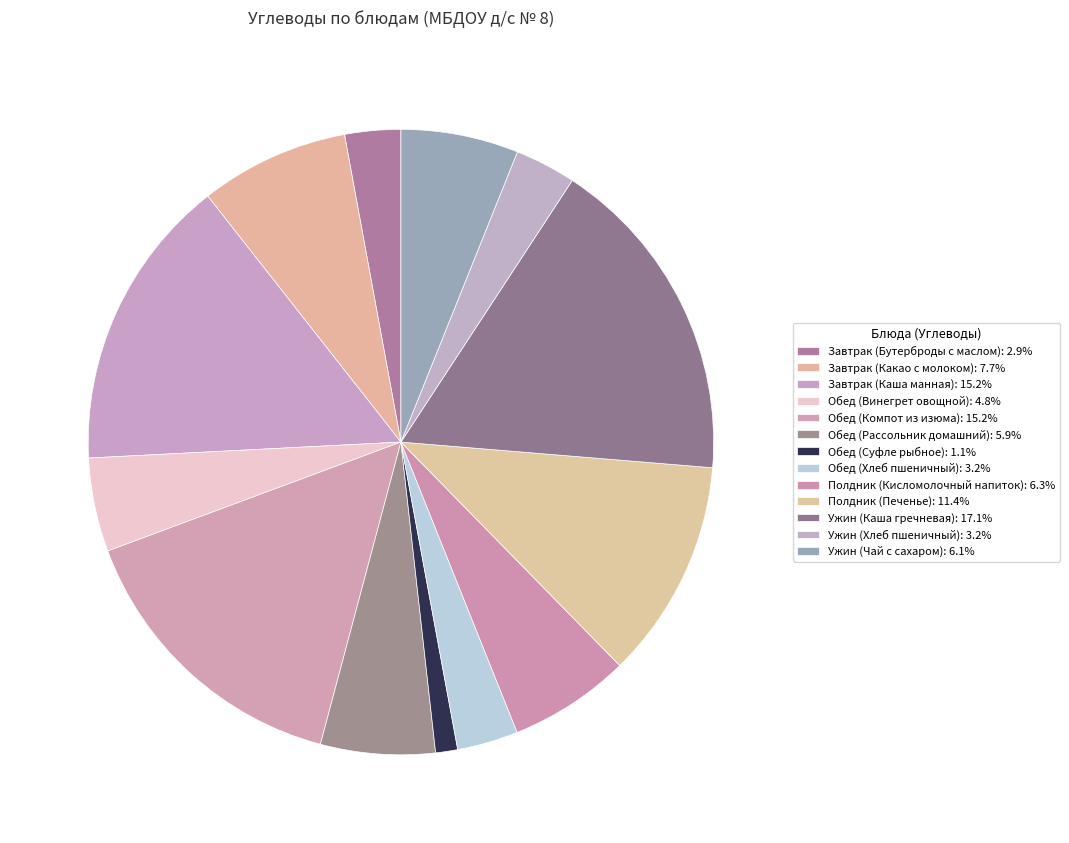

Count the number of slices in the pie.

13